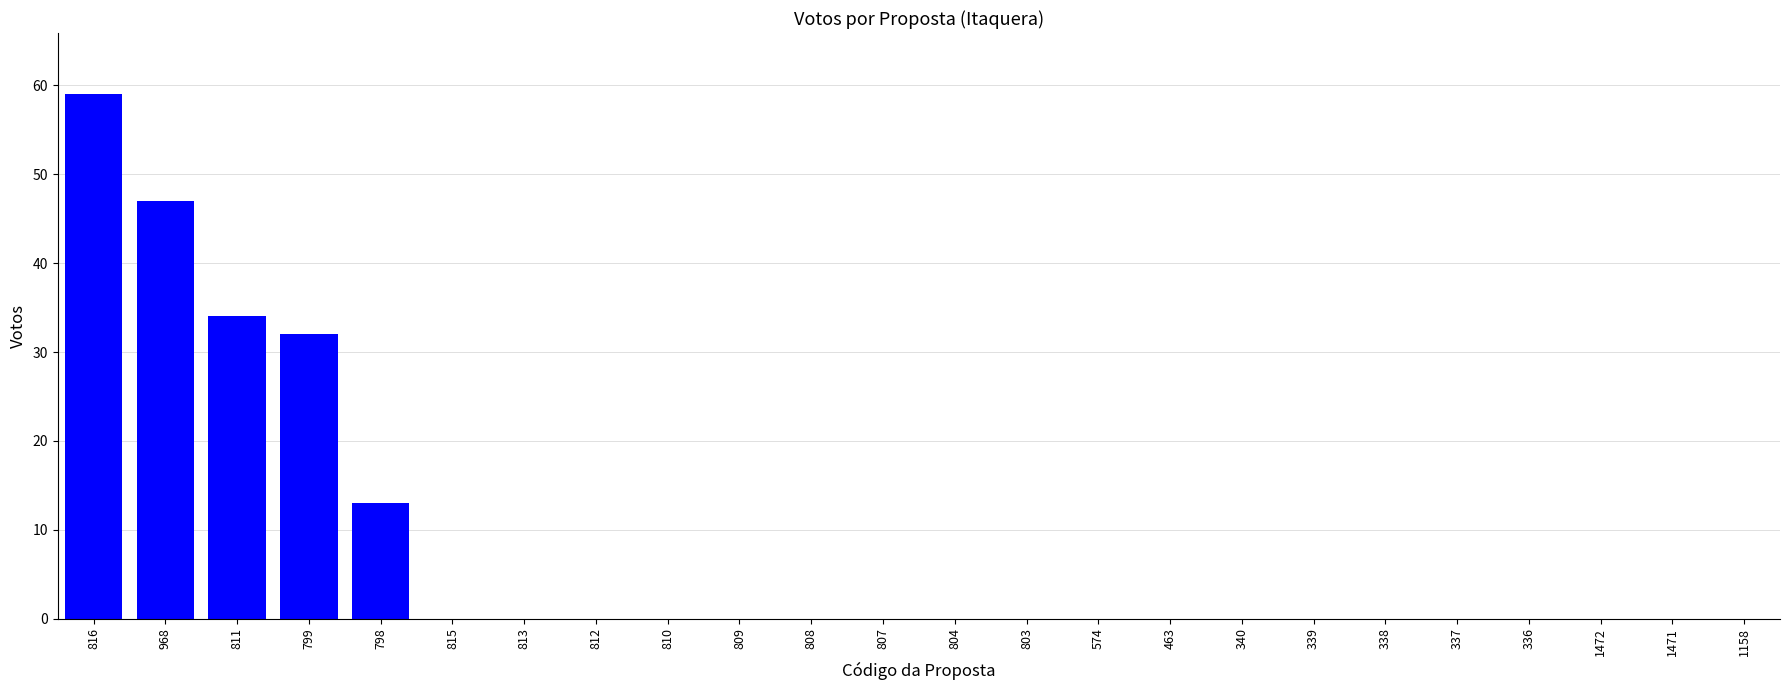

Reading left to right, extract all data points from this chart.

816=59	968=47	811=34	799=32	798=13	815=0	813=0	812=0	810=0	809=0	808=0	807=0	804=0	803=0	574=0	463=0	340=0	339=0	338=0	337=0	336=0	1472=0	1471=0	1158=0